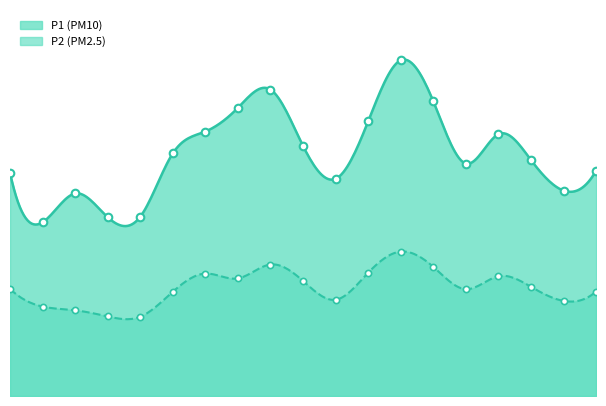

Which series contains the lowest Y value?

P2